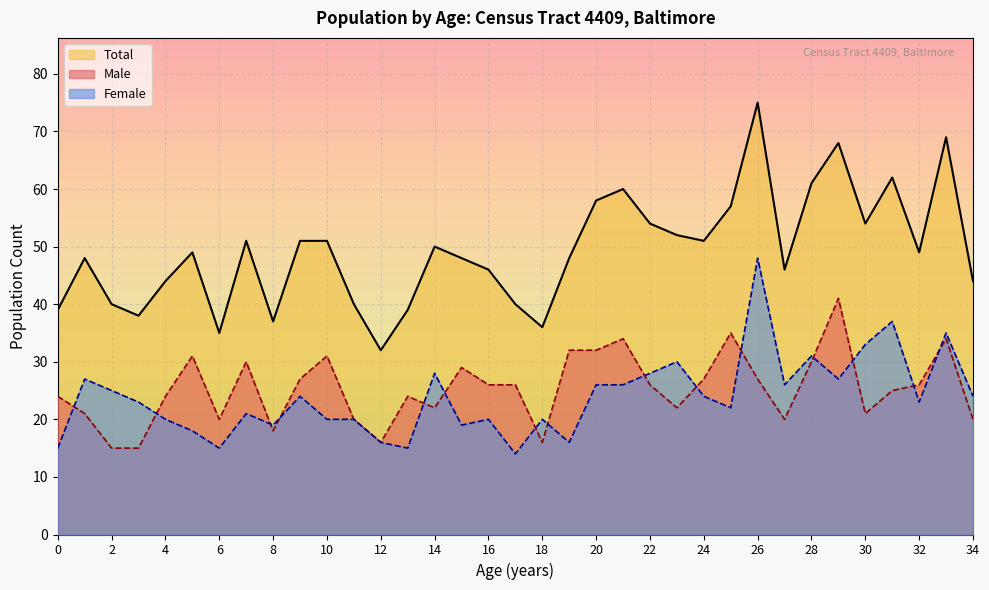

The value of Male at 16 is 26. True or false?

True